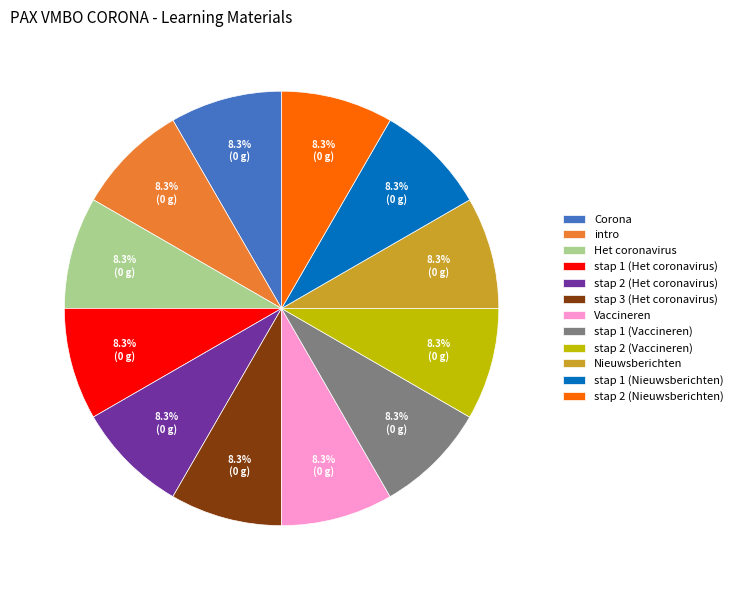

To the nearest percent, what percentage of the pie is stap 2 (Vaccineren)?

8%